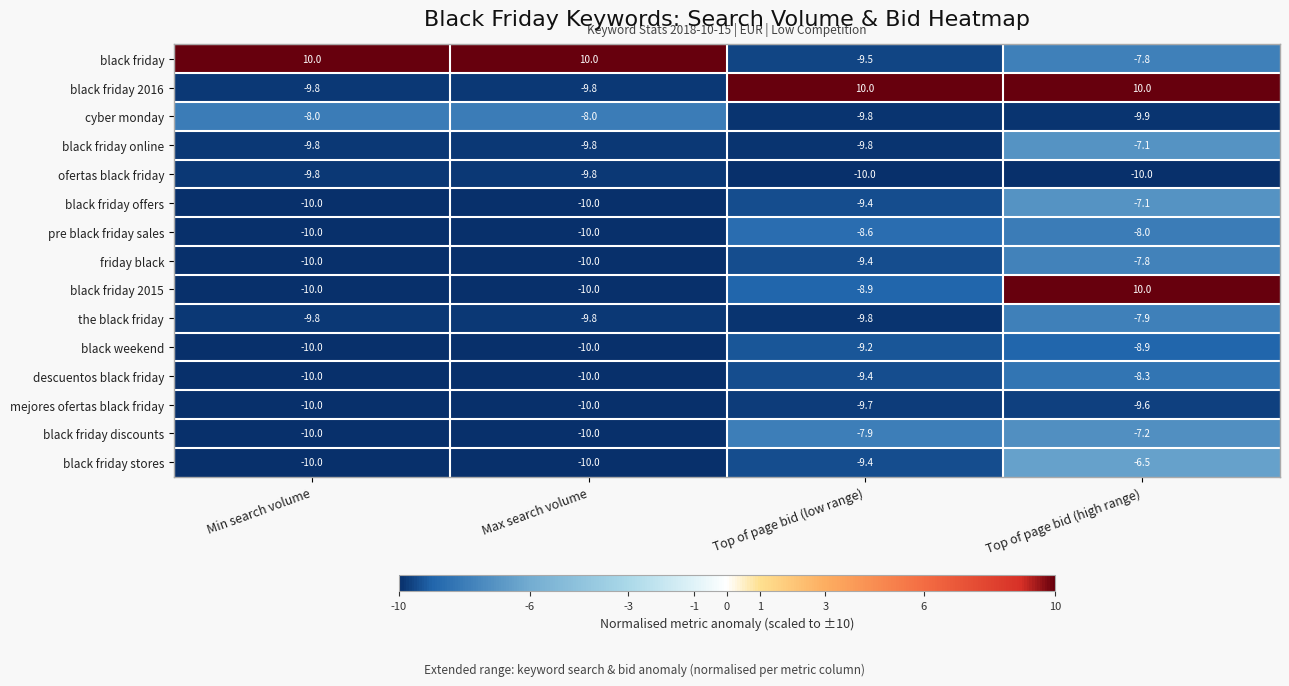

What is the sum of the mejores ofertas black friday values at Min search volume and Top of page bid (low range)?

-19.7